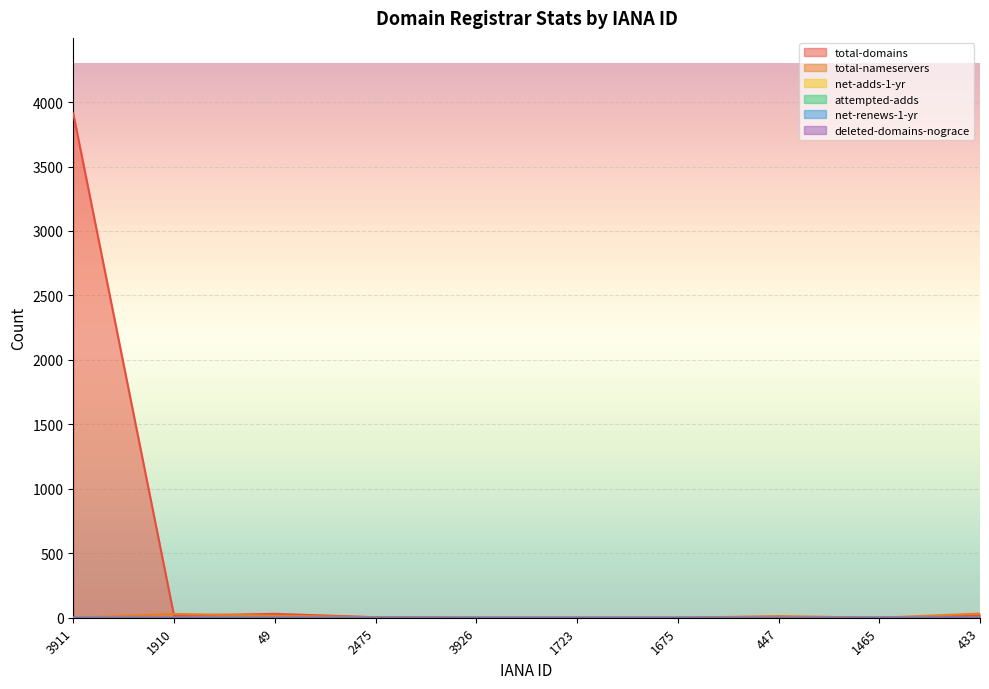

Reading left to right, list all the values displayed in this chart.

total-domains: 3911=3911	1910=16	49=30	2475=4	3926=0	1723=0	1675=0	447=5	1465=0	433=18
total-nameservers: 3911=0	1910=29	49=16	2475=4	3926=0	1723=0	1675=0	447=13	1465=0	433=32
attempted-adds: 3911=0	1910=0	49=1	2475=0	3926=0	1723=0	1675=0	447=0	1465=0	433=0
net-renews-1-yr: 3911=0	1910=0	49=0	2475=0	3926=0	1723=0	1675=0	447=0	1465=0	433=1